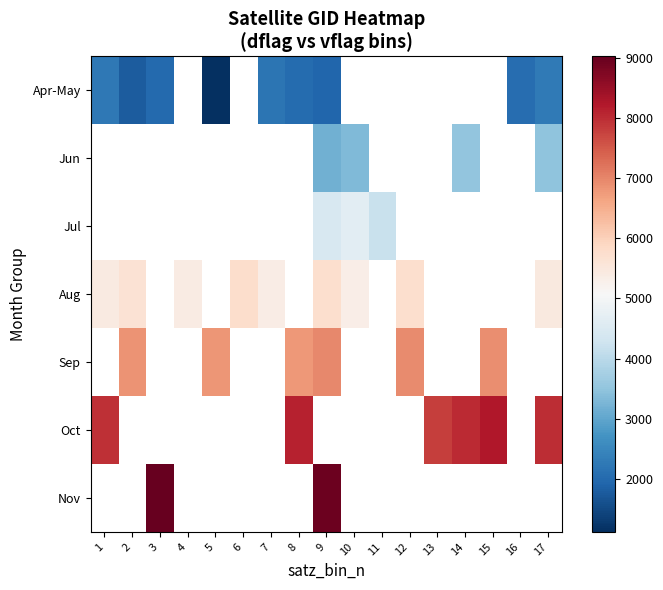

At how many categories does at least one series exceed 7550?

8